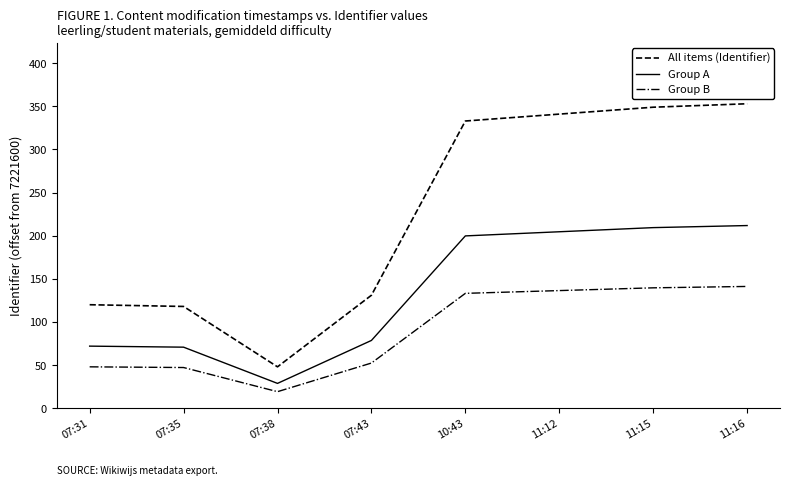

True or false: Group B and All items (Identifier) cross at least once.

False